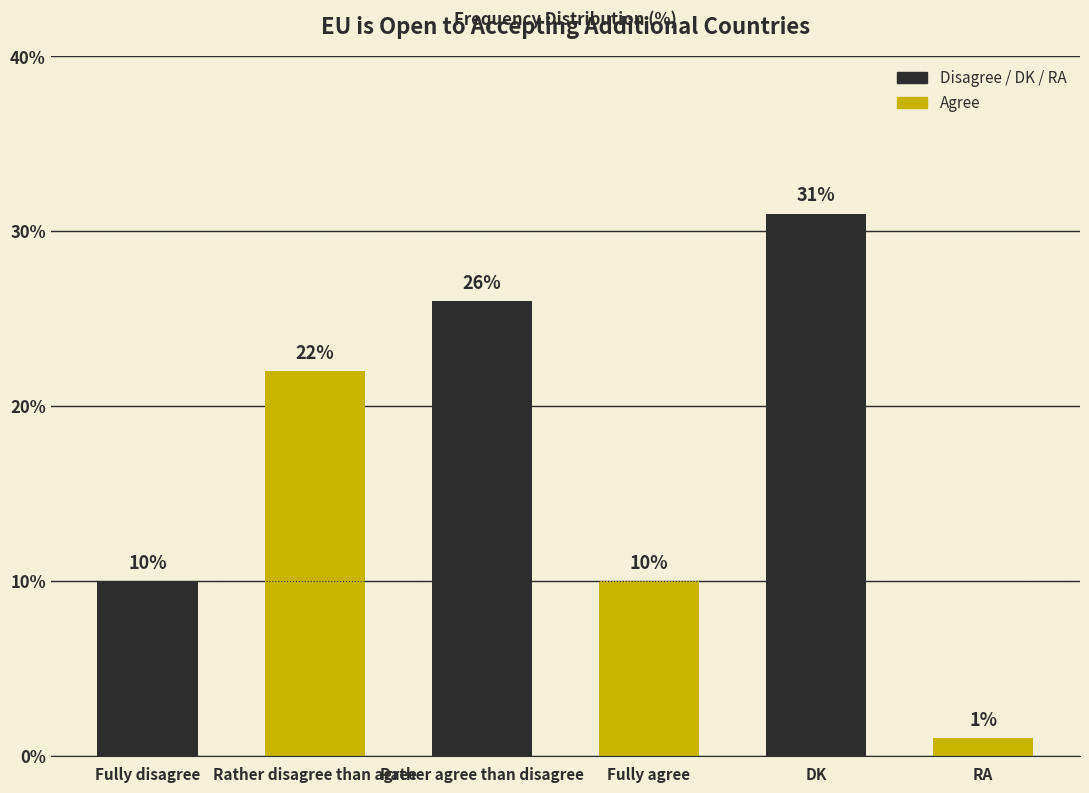

What is the label of the 1st bar from the left?

Fully disagree